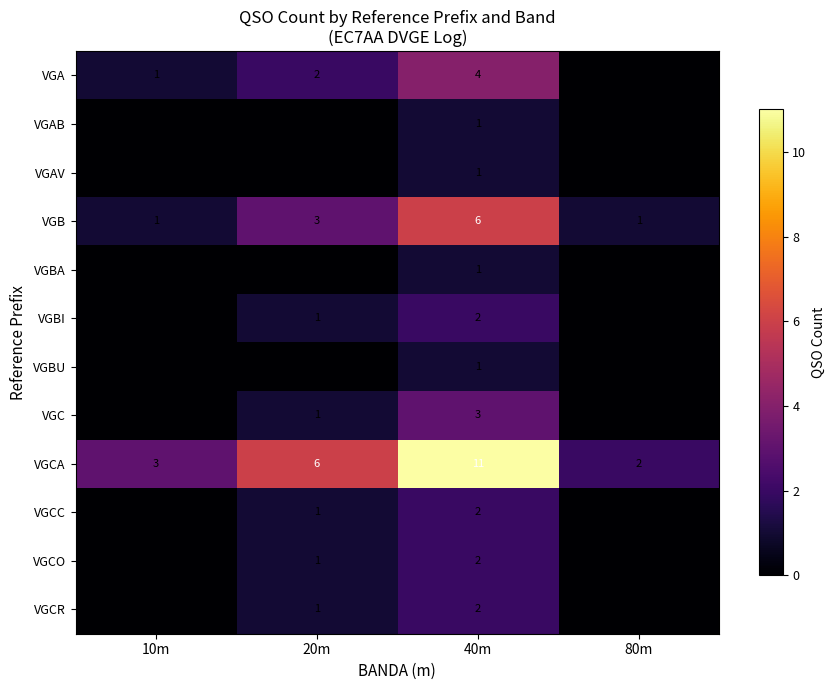

Which has a higher value, 40m or 20m?

40m